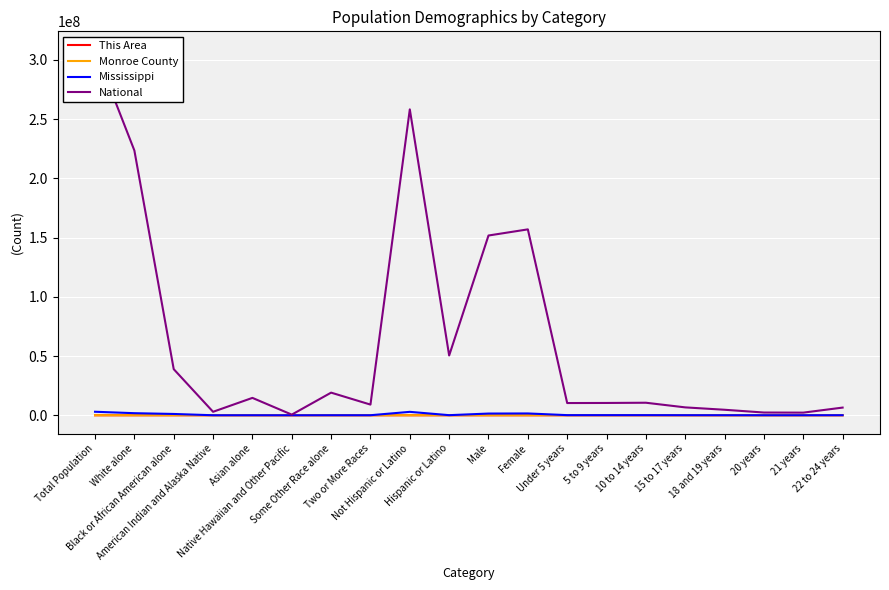

Reading right to left, list all the values displayed in this chart.

This Area: 22 to 24 years=108	21 years=37	20 years=19	18 and 19 years=105	15 to 17 years=188	10 to 14 years=218	5 to 9 years=185	Under 5 years=227	Female=3644	Male=3359	Hispanic or Latino=66	Not Hispanic or Latino=6937	Two or More Races=60	Some Other Race alone=25	Native Hawaiian and Other Pacific=2	Asian alone=9	American Indian and Alaska Native=10	Black or African American alone=1458	White alone=5439	Total Population=7003
Monroe County: 22 to 24 years=597	21 years=216	20 years=207	18 and 19 years=564	15 to 17 years=855	10 to 14 years=1251	5 to 9 years=1224	Under 5 years=1244	Female=19407	Male=17582	Hispanic or Latino=355	Not Hispanic or Latino=36634	Two or More Races=291	Some Other Race alone=105	Native Hawaiian and Other Pacific=4	Asian alone=71	American Indian and Alaska Native=63	Black or African American alone=11420	White alone=25035	Total Population=36989
Mississippi: 22 to 24 years=60829	21 years=21769	20 years=22835	18 and 19 years=47495	15 to 17 years=66650	10 to 14 years=106606	5 to 9 years=105042	Under 5 years=107465	Female=1526057	Male=1441240	Hispanic or Latino=81481	Not Hispanic or Latino=2885816	Two or More Races=34107	Some Other Race alone=38162	Native Hawaiian and Other Pacific=1187	Asian alone=25742	American Indian and Alaska Native=15030	Black or African American alone=1098385	White alone=1754684	Total Population=2967297
National: 22 to 24 years=6482659	21 years=2223198	20 years=2308319	18 and 19 years=4647457	15 to 17 years=6656209	10 to 14 years=10579862	5 to 9 years=10389638	Under 5 years=10319427	Female=156964212	Male=151781326	Hispanic or Latino=50477594	Not Hispanic or Latino=258267944	Two or More Races=9009073	Some Other Race alone=19107368	Native Hawaiian and Other Pacific=540013	Asian alone=14674252	American Indian and Alaska Native=2932248	Black or African American alone=38929319	White alone=223553265	Total Population=308745538